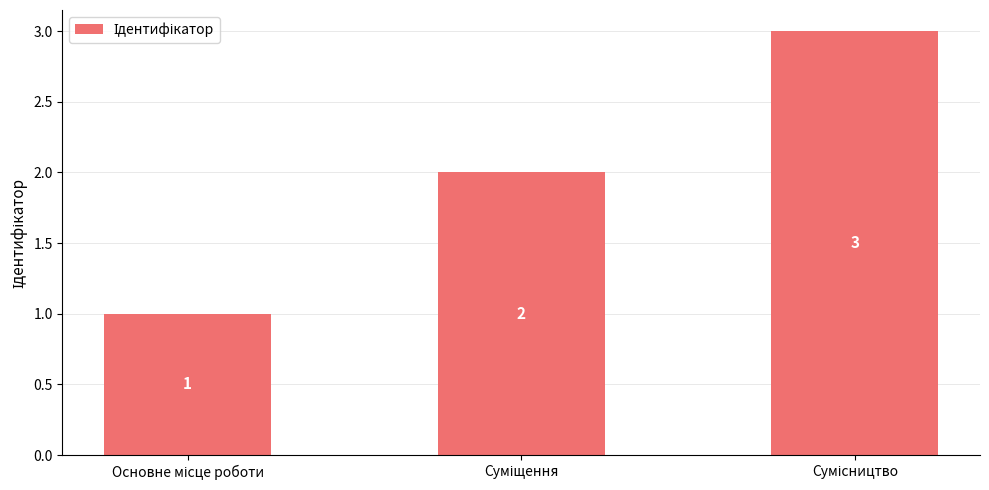

What is the value of the 3rd bar from the left?

3